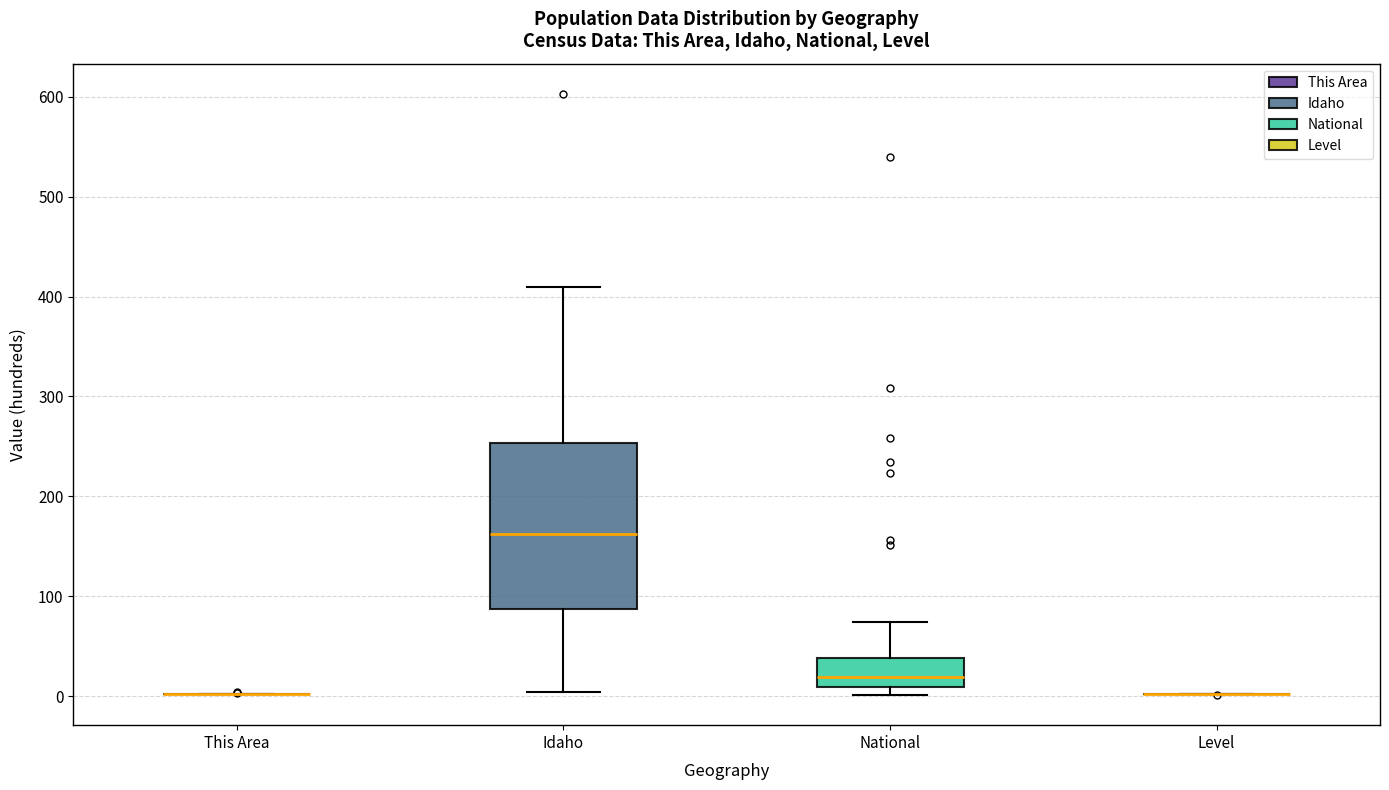

Reading left to right, transcribe this box plot: for each box, give where its median line is, the range the box spans, and where its two whiskers end, as read against the y-axis. The values are not printed on the chart, so give them approximately, as read against the axis.

This Area: box collapsed to a line at 0, whiskers 0 to 0
Idaho: median 160, box 90 to 250, whiskers 0 to 410
National: median 20, box 10 to 40, whiskers 0 to 70
Level: box collapsed to a line at 0, whiskers 0 to 0